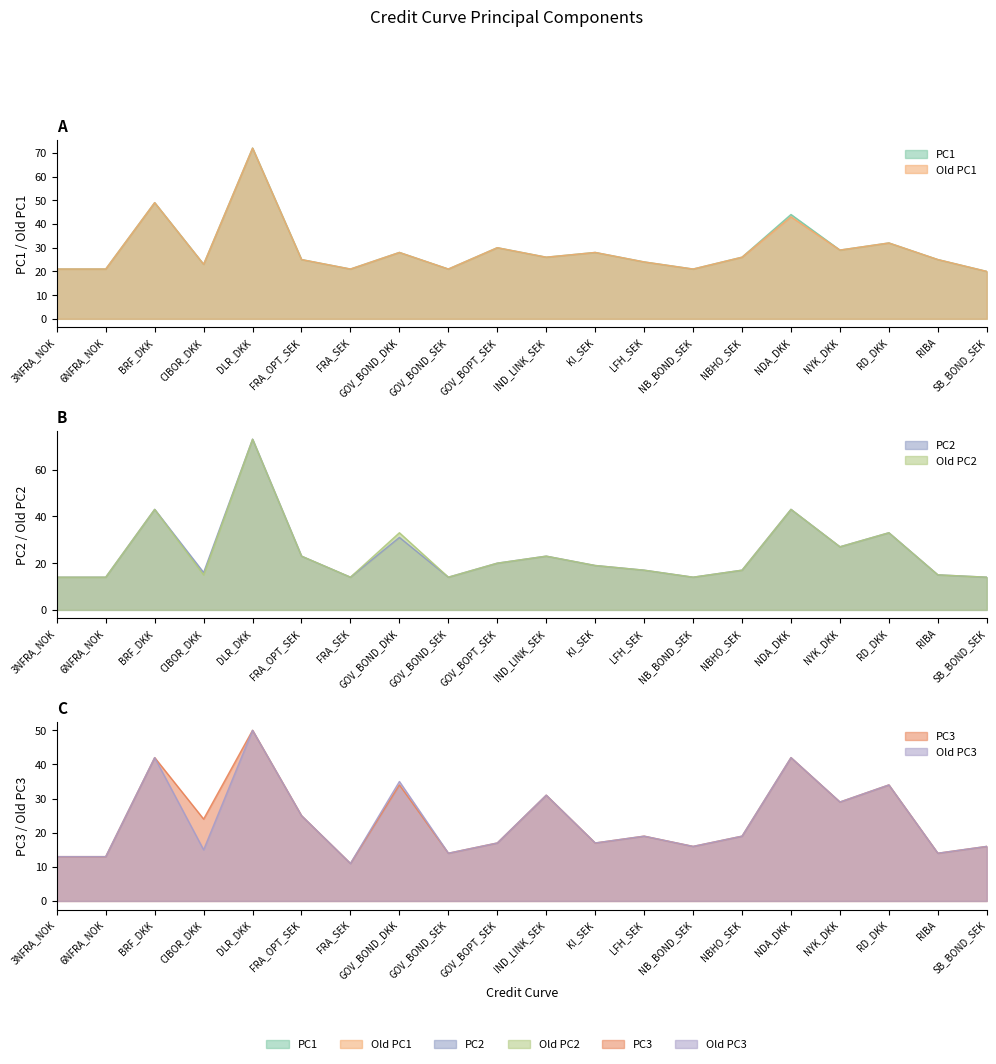

Reading right to left, what are all the values shown in this chart?

PC1: 20	25	32	29	44	26	21	24	28	26	30	21	28	21	25	72	23	49	21	21
Old PC1: 20	25	32	29	43	26	21	24	28	26	30	21	28	21	25	72	23	49	21	21
PC2: 14	15	33	27	43	17	14	17	19	23	20	14	31	14	23	73	16	43	14	14
Old PC2: 14	15	33	27	43	17	14	17	19	23	20	14	33	14	23	73	15	43	14	14
PC3: 16	14	34	29	42	19	16	19	17	31	17	14	34	11	25	50	24	42	13	13
Old PC3: 16	14	34	29	42	19	16	19	17	31	17	14	35	11	25	50	15	42	13	13